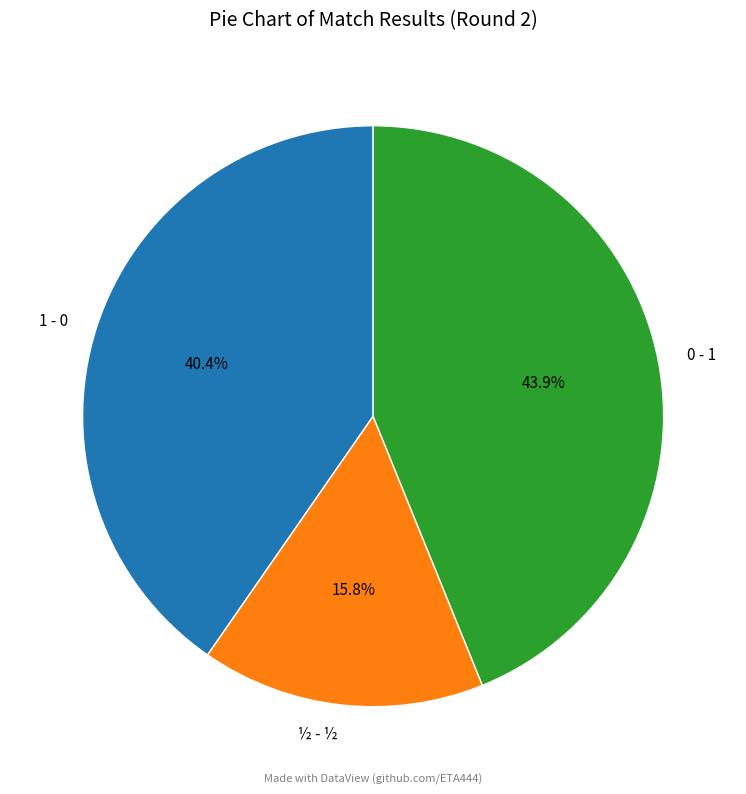

To the nearest percent, what percentage of the pie is 0 - 1?

44%